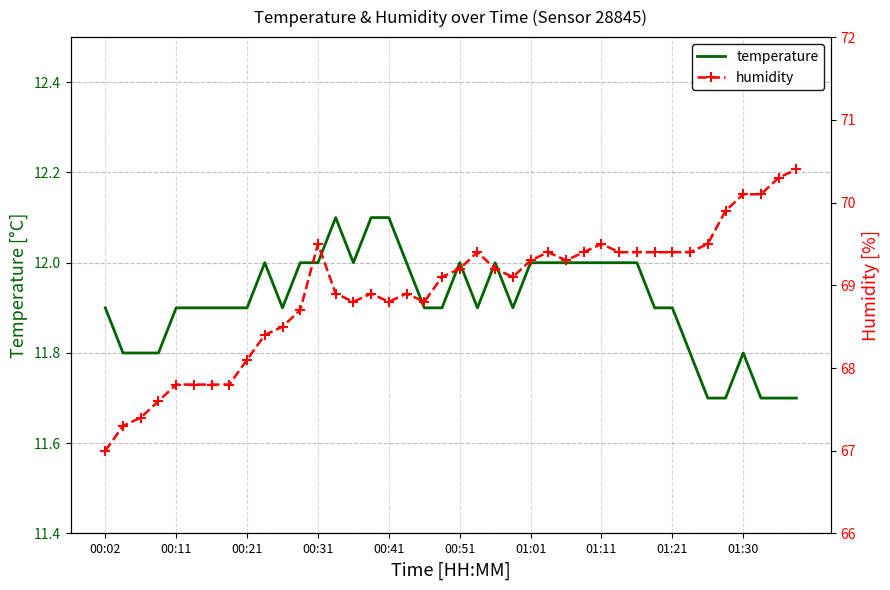

What is the maximum value for humidity?

70.4